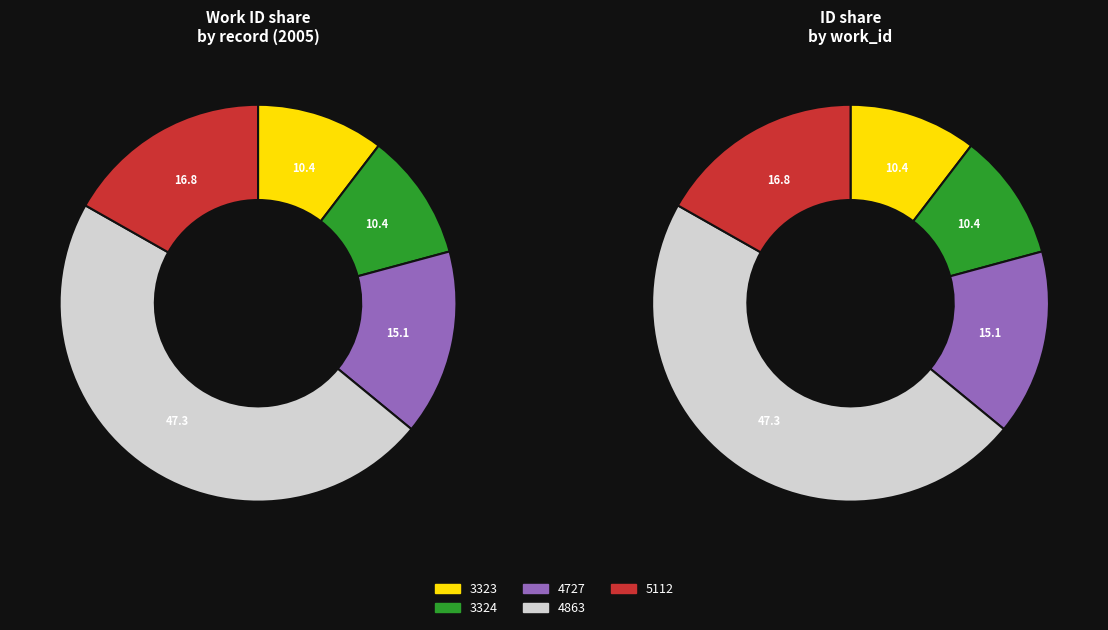

Is it true that 4727 is 15% of the pie?

True